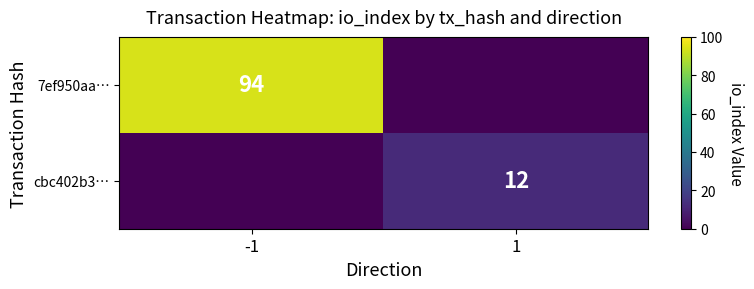

The value of 7ef950aa… at -1 is 31. True or false?

False